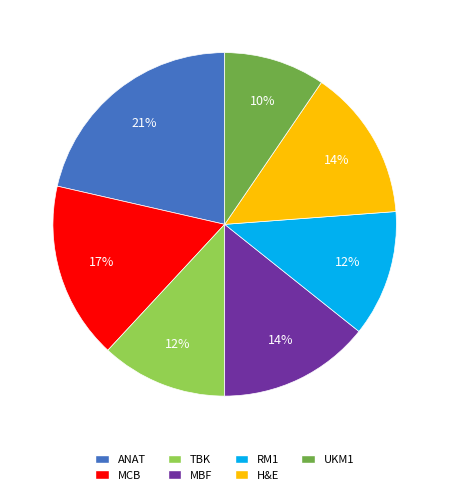

What is the ratio of the value at ANAT to the value at TBK?

1.8